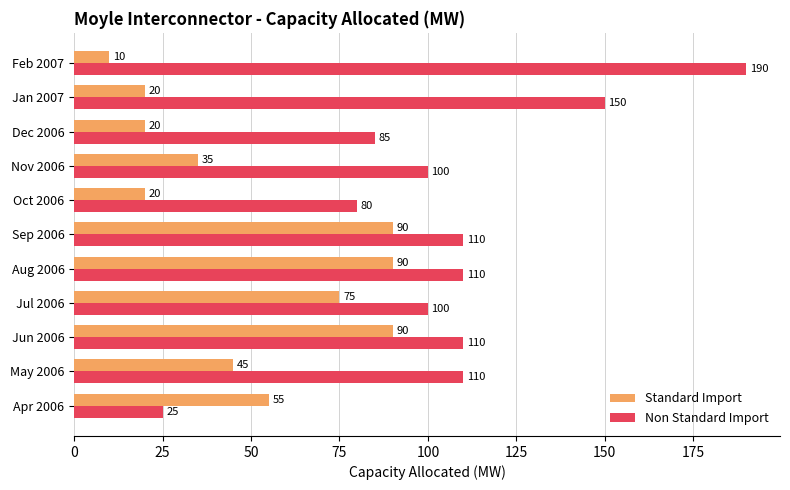

Read the Standard Import value at Nov 2006.

35